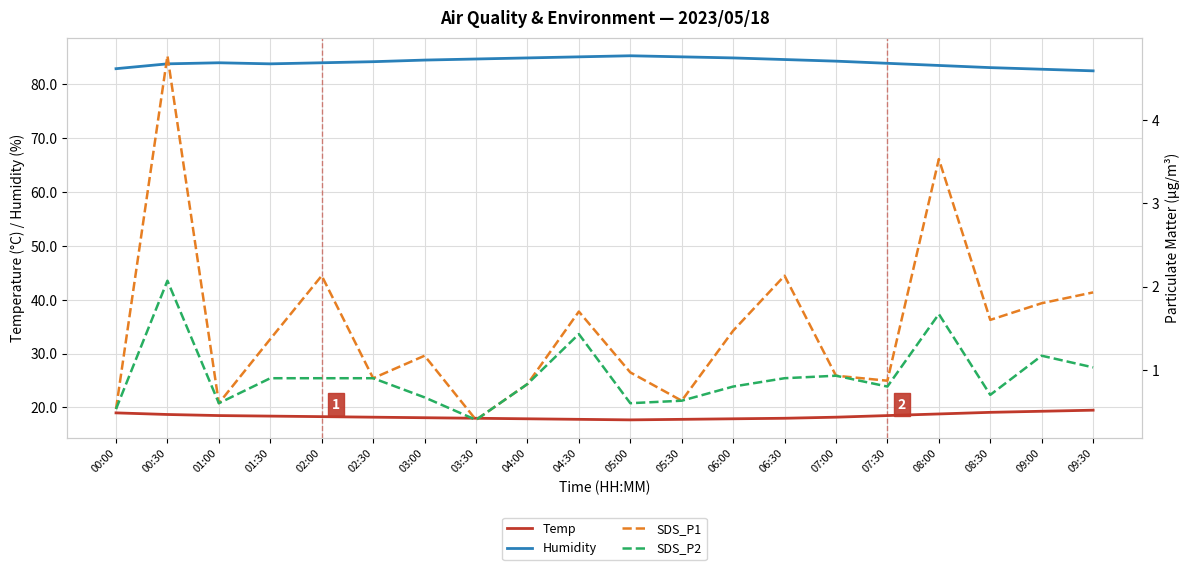

Which series has the largest total across all categories?

Humidity